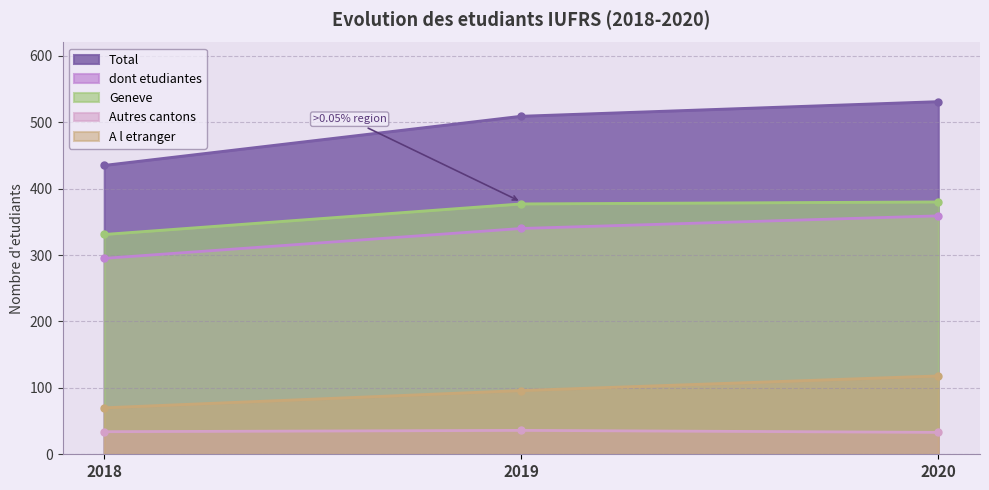

What is the smallest value displayed?

33